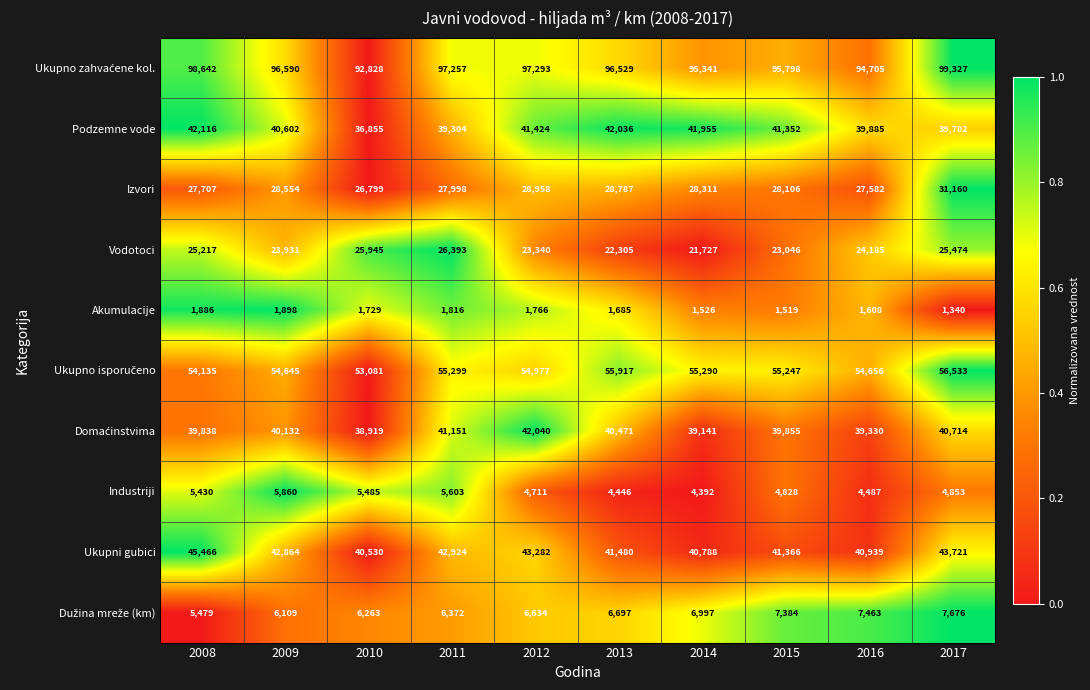

At which category is the sum across all series the highest?

2017